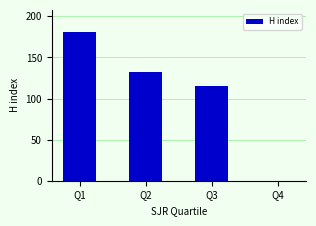

At which label does the data first exceed 132?

Q1